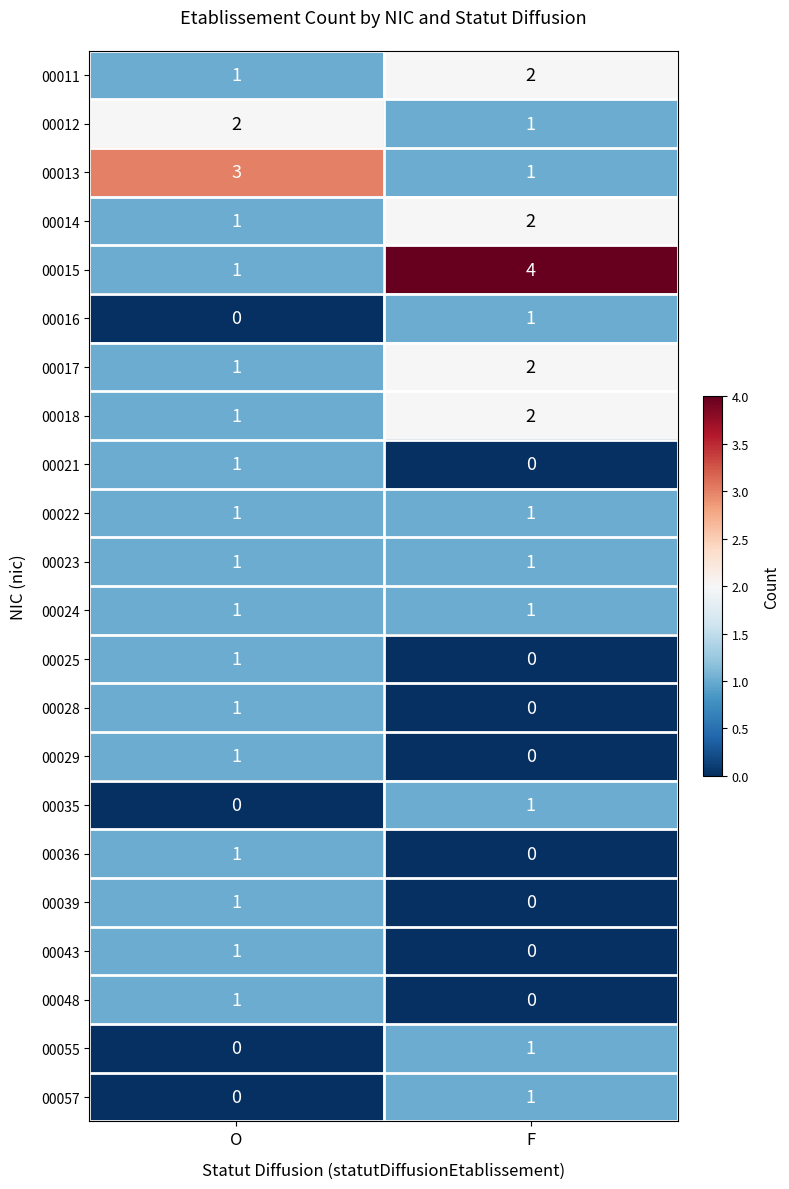

List the labels in order of 00025 value, largest first.

O, F